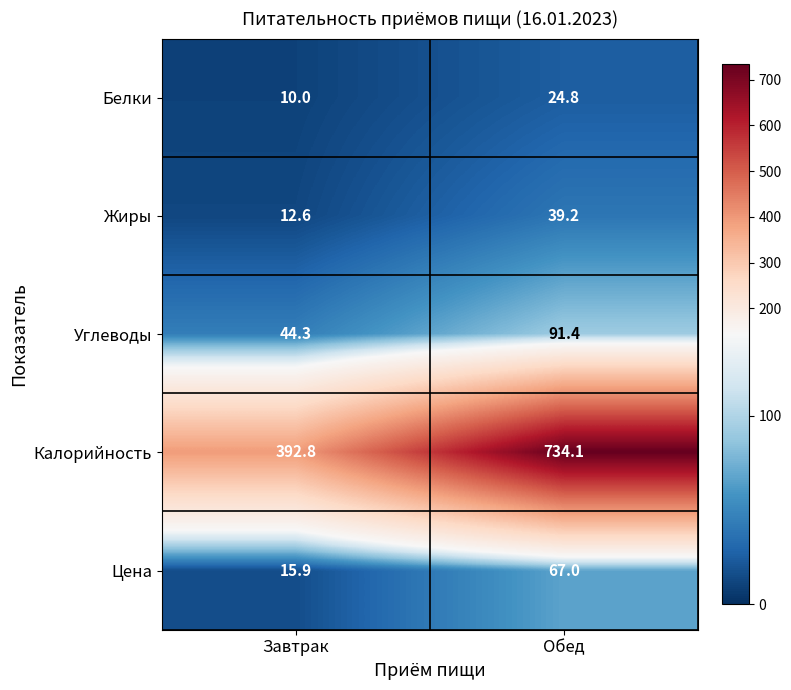

What is the approximate value of Цена at Завтрак?

15.9